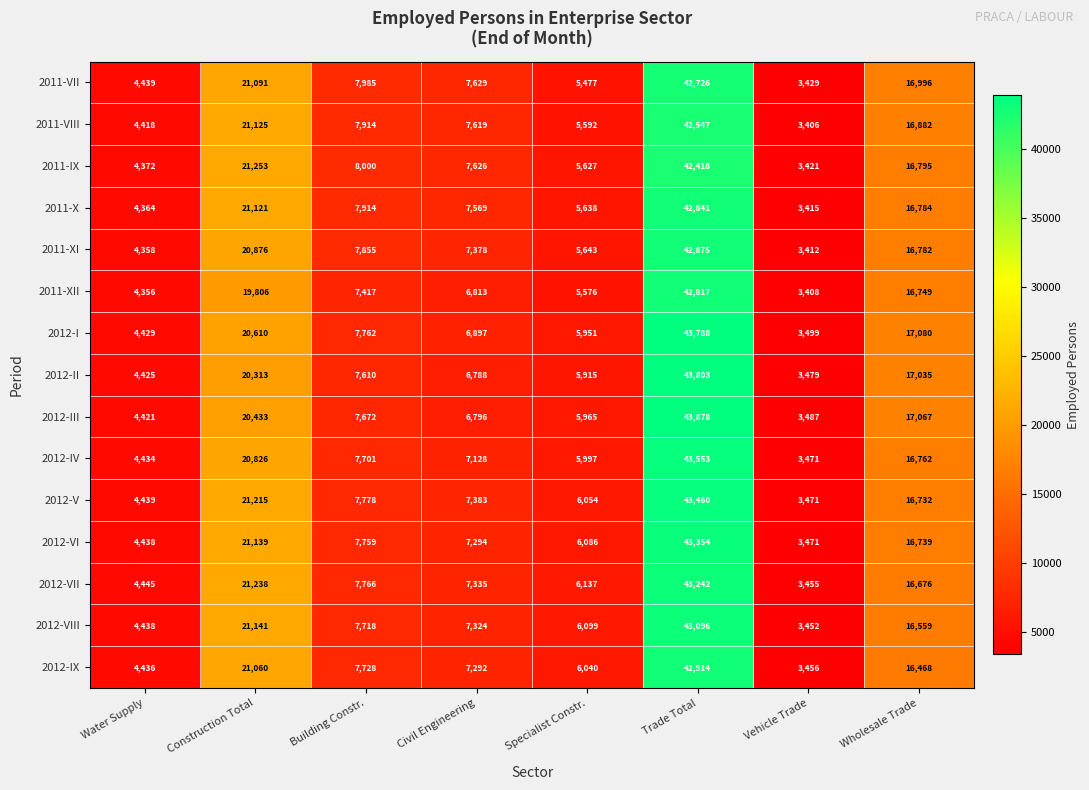

At Construction Total, list the series in order from smallest to largest.

2011-XII, 2012-II, 2012-III, 2012-I, 2012-IV, 2011-XI, 2012-IX, 2011-VII, 2011-X, 2011-VIII, 2012-VI, 2012-VIII, 2012-V, 2012-VII, 2011-IX